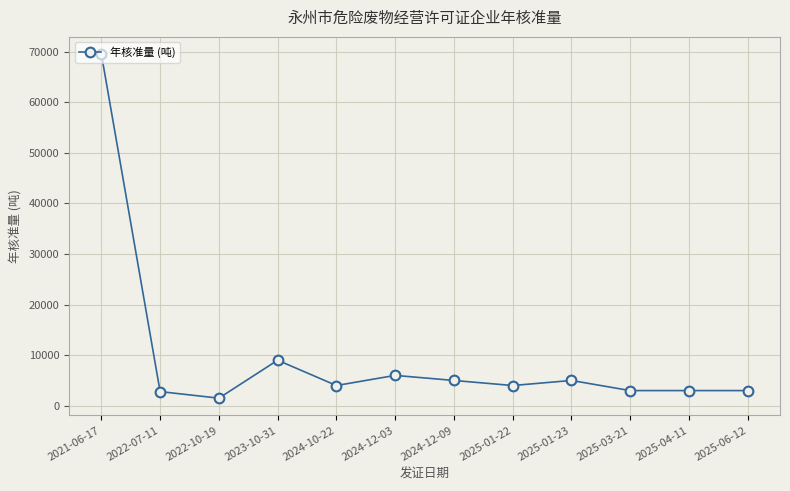

What is the change in value from 2024-10-22 to 2025-03-21?

-1000